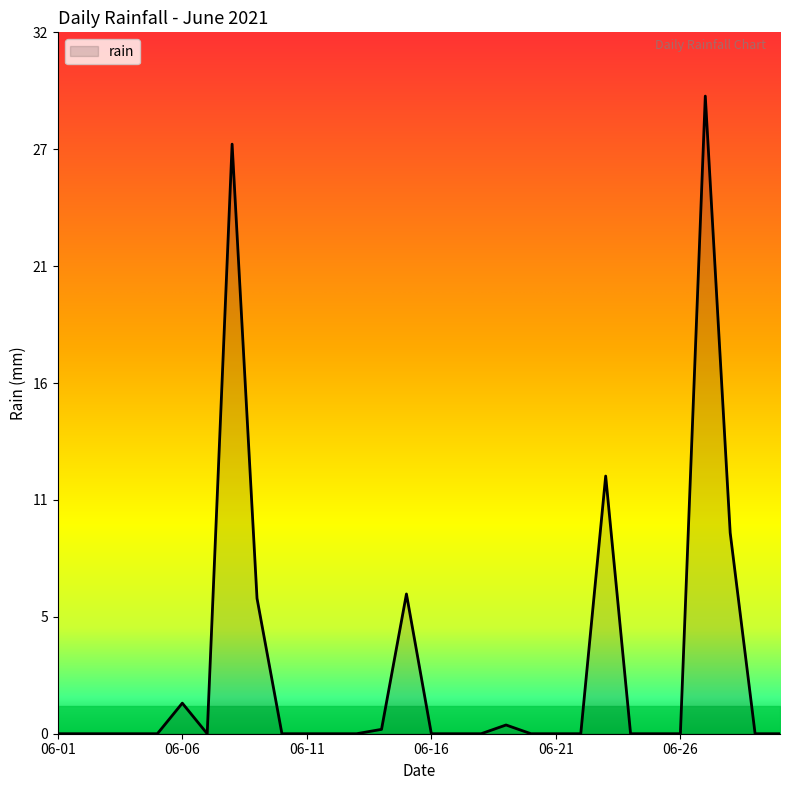

What is the difference between the maximum and minimum values?

29.2